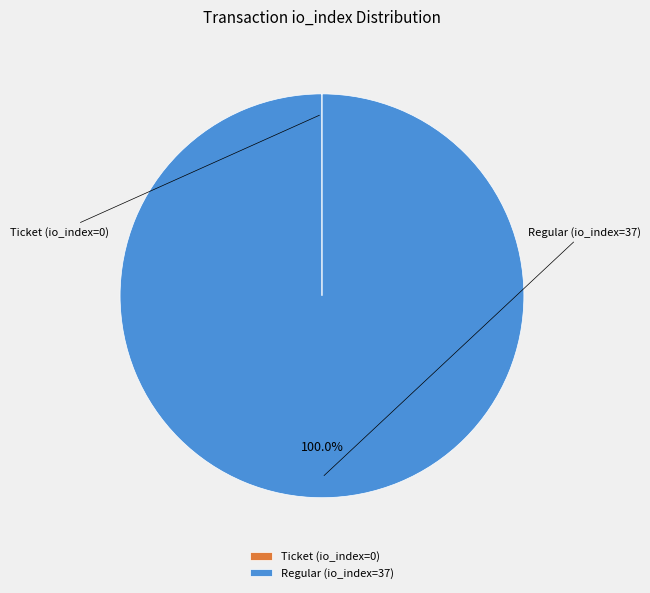

Is it true that Regular (io_index=37) is 99% of the pie?

False